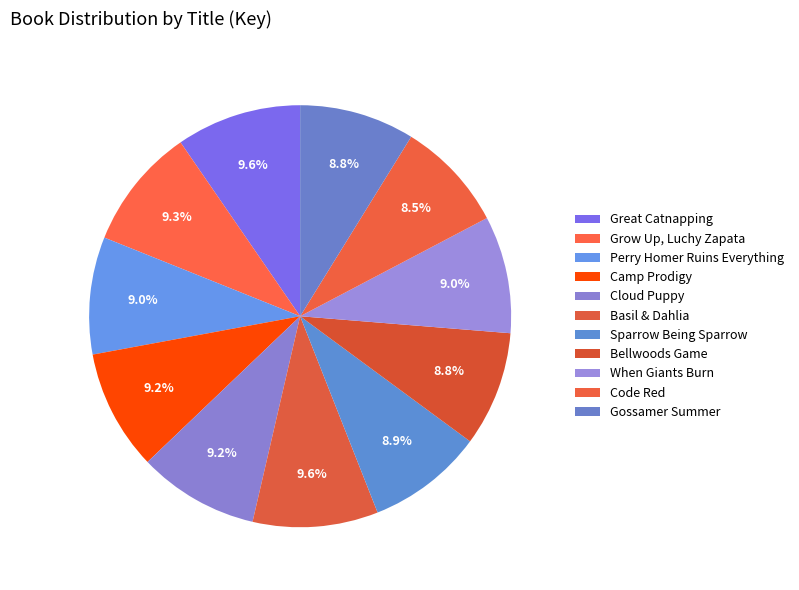

Between Camp Prodigy and Cloud Puppy, which is larger?

Cloud Puppy